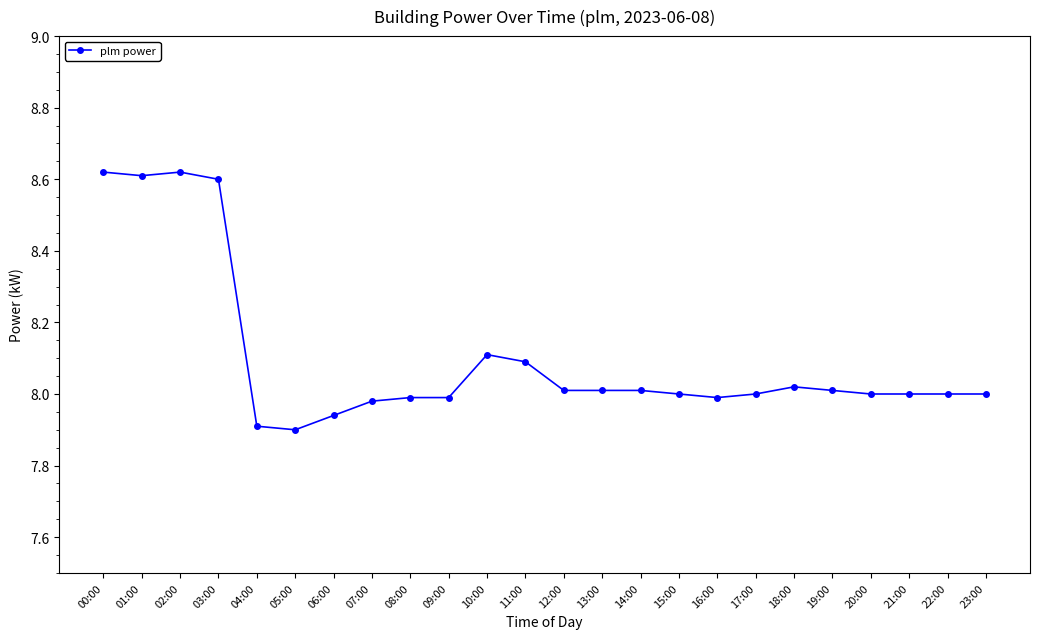

What is the difference between the second highest and minimum values?

0.7